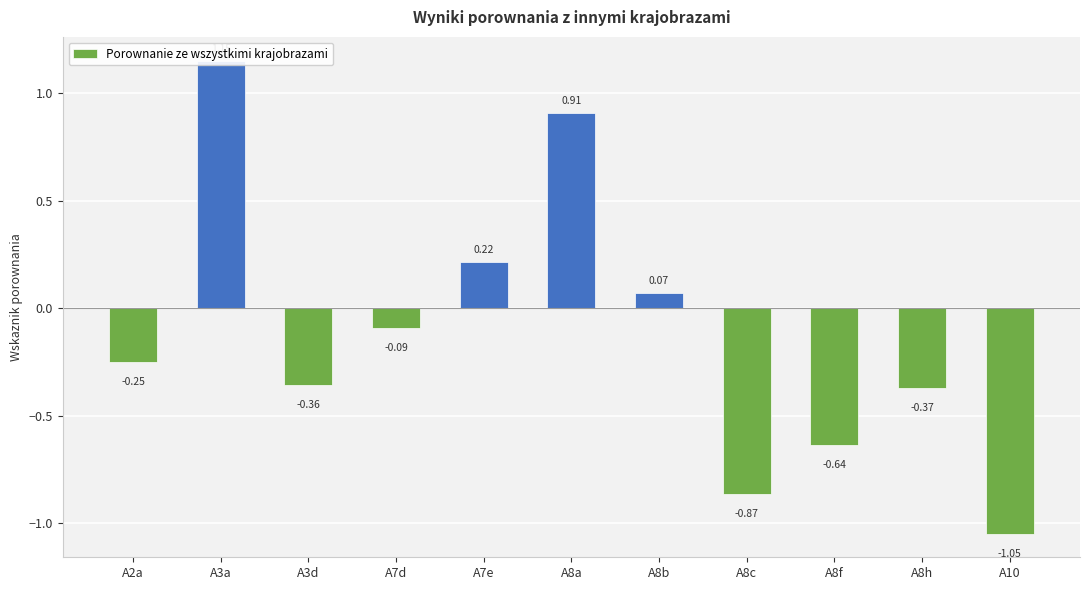

Reading left to right, extract all data points from this chart.

-0.3	1.2	-0.4	-0.1	0.2	0.9	0.1	-0.9	-0.6	-0.4	-1.0